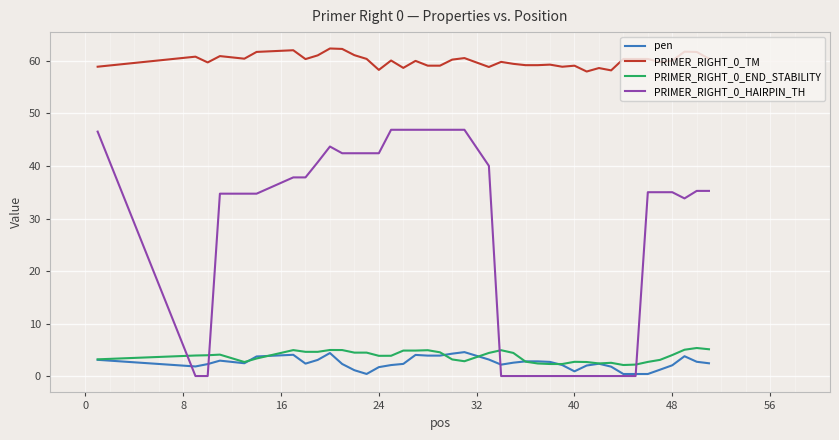

Which series has the widest spread of values?

PRIMER_RIGHT_0_HAIRPIN_TH